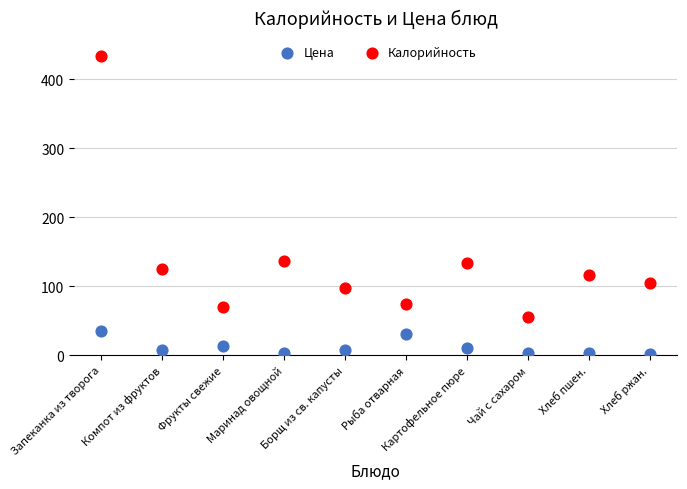

Which series has the largest Y range (max minus min)?

Калорийность